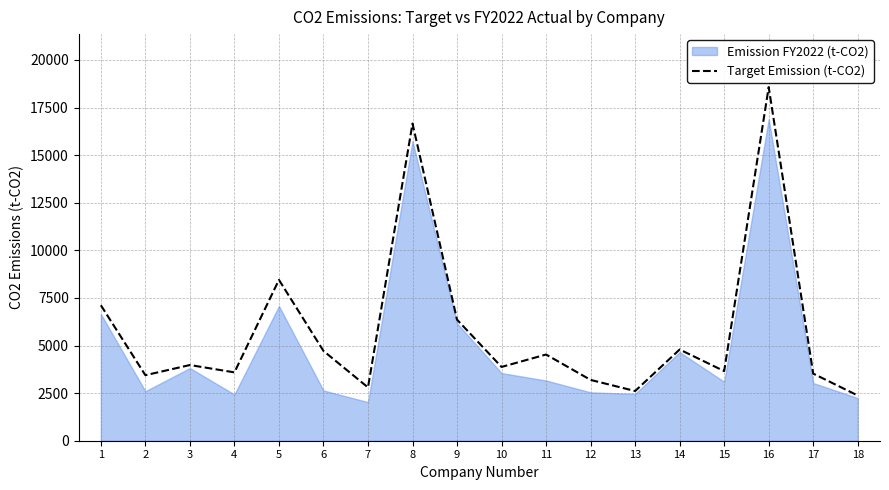

The value of Target Emission (t-CO2) at 11 is 1357.7. True or false?

False